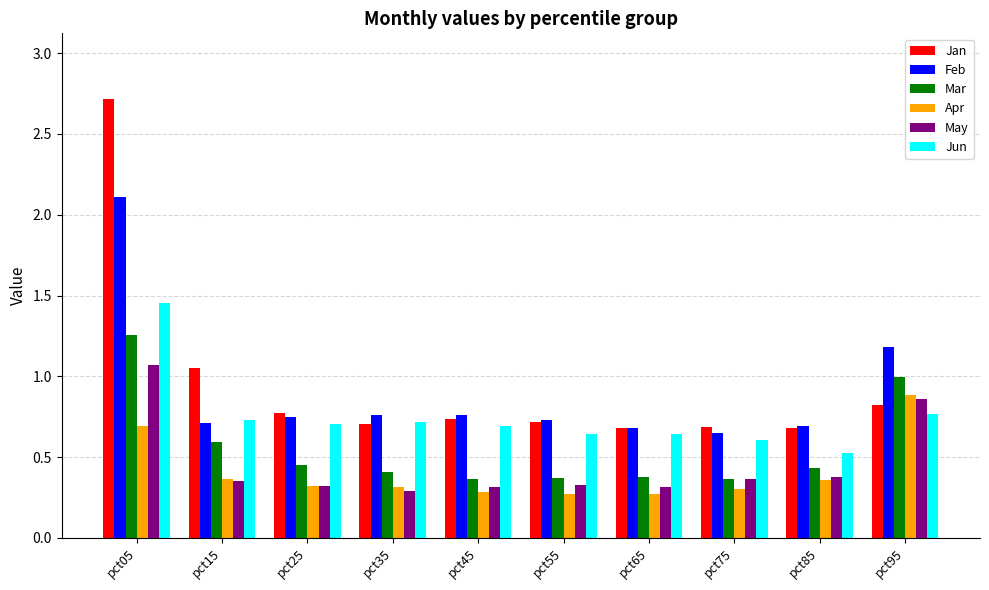

Which series has the widest spread of values?

Jan